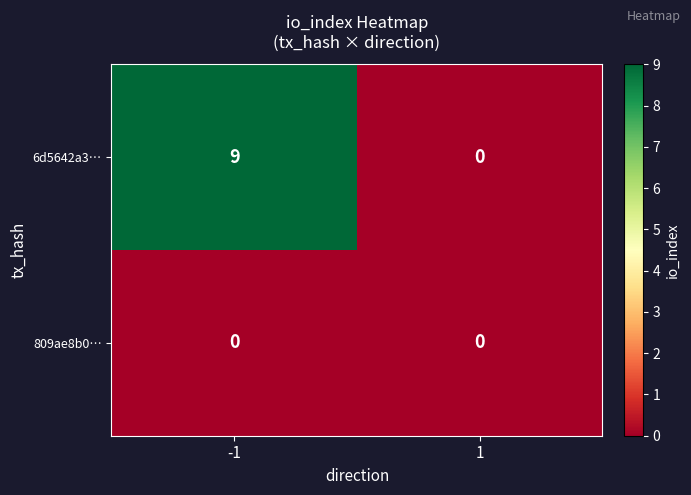

Count the number of data series in this chart.

2